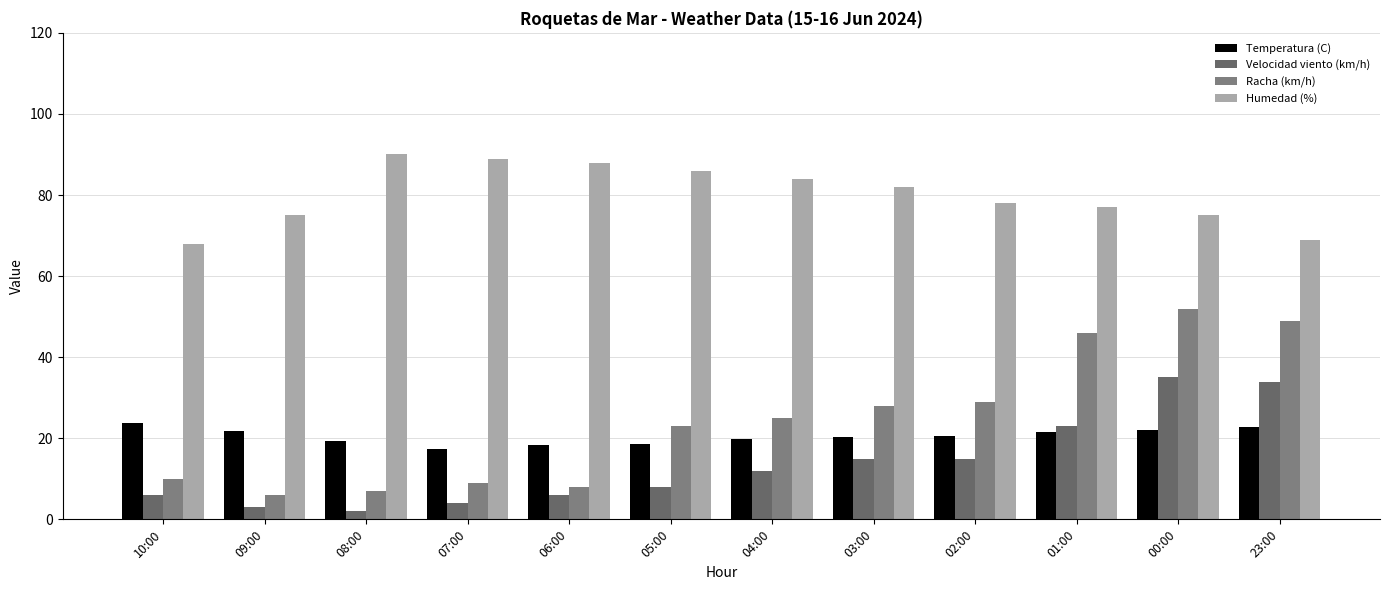

Read the Racha (km/h) value at 07:00.

9.0